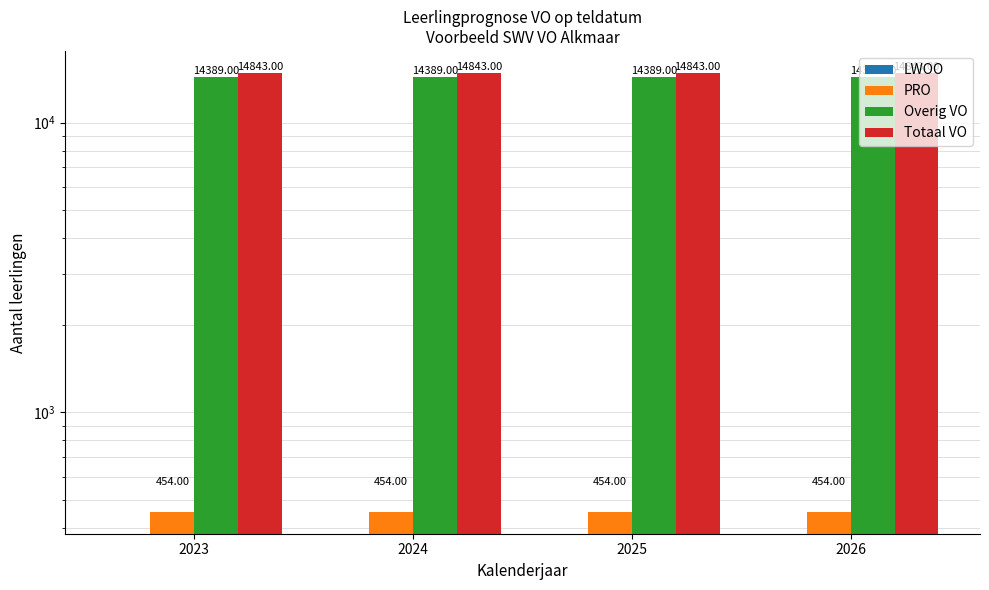

The value of Overig VO at 2026 is 14389. True or false?

True